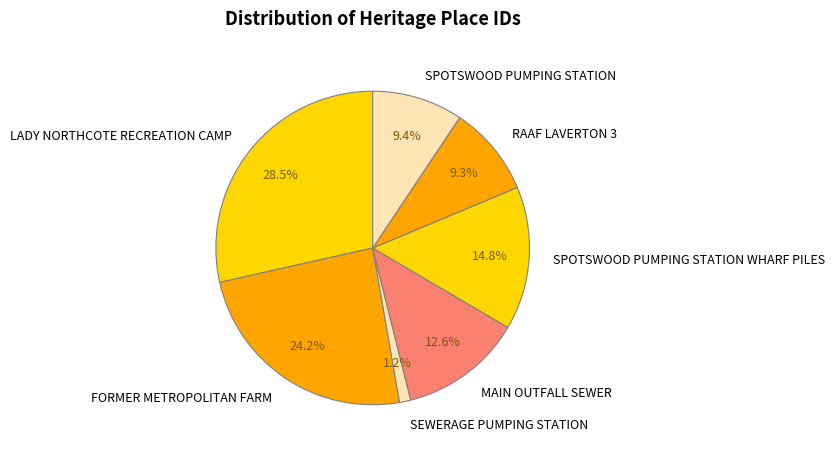

Count the number of slices in the pie.

7